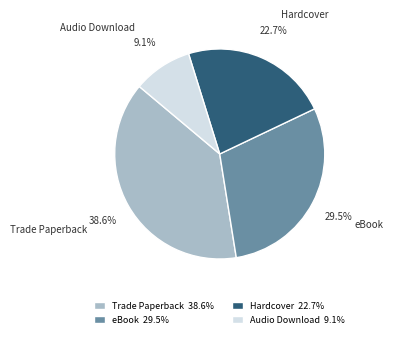

Combined, do Hardcover and Audio Download account for over 50%?

No